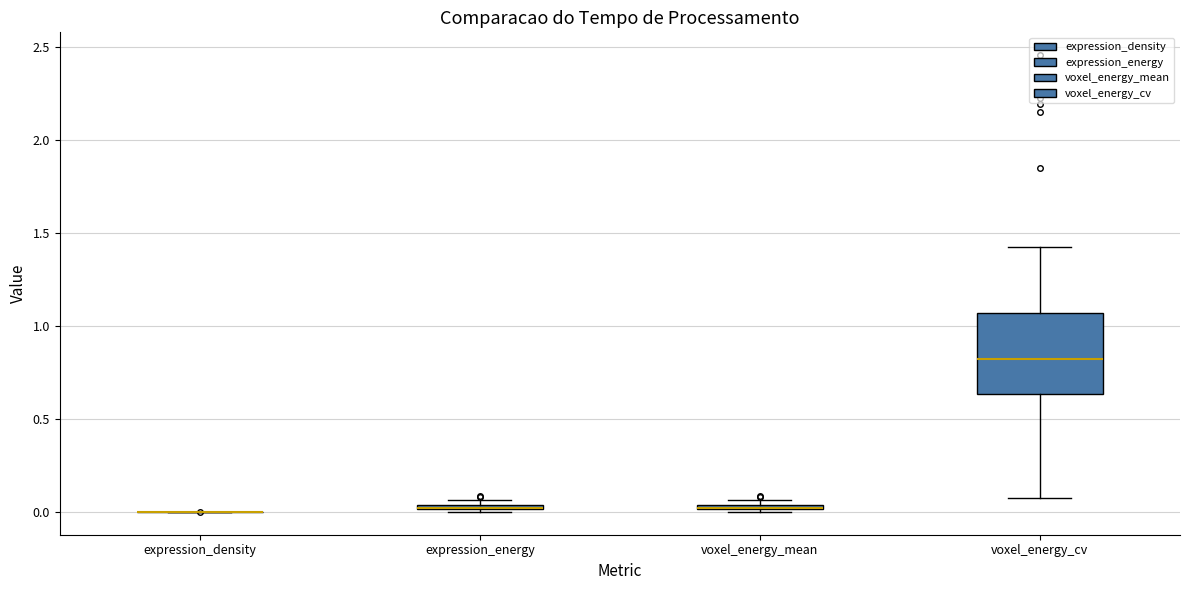

Comparing the boxes themselves (not the whiskers), which one is the tallest?

voxel_energy_cv